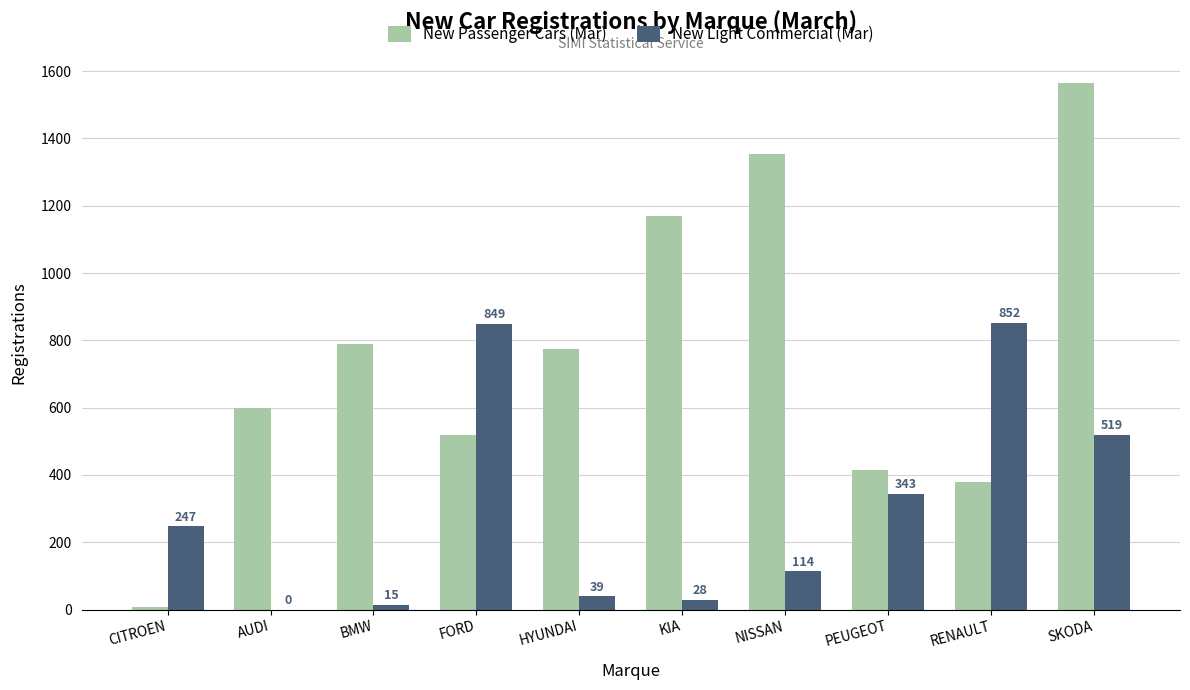

Are the bars grouped side by side (vs. stacked)?

Yes